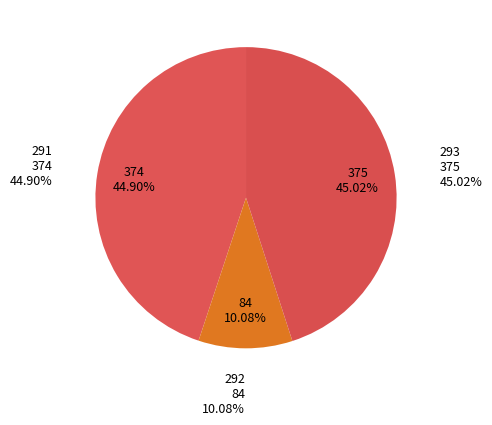

To the nearest percent, what is the average slice percentage?

33%